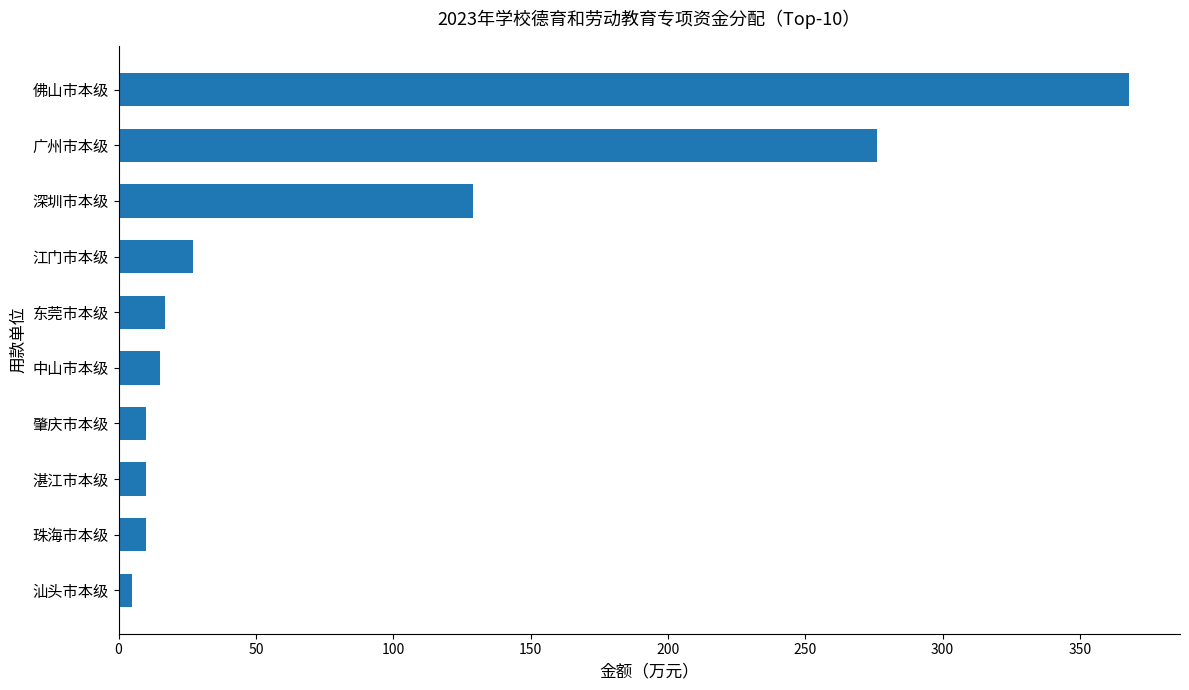

What is the sum of all values?

867